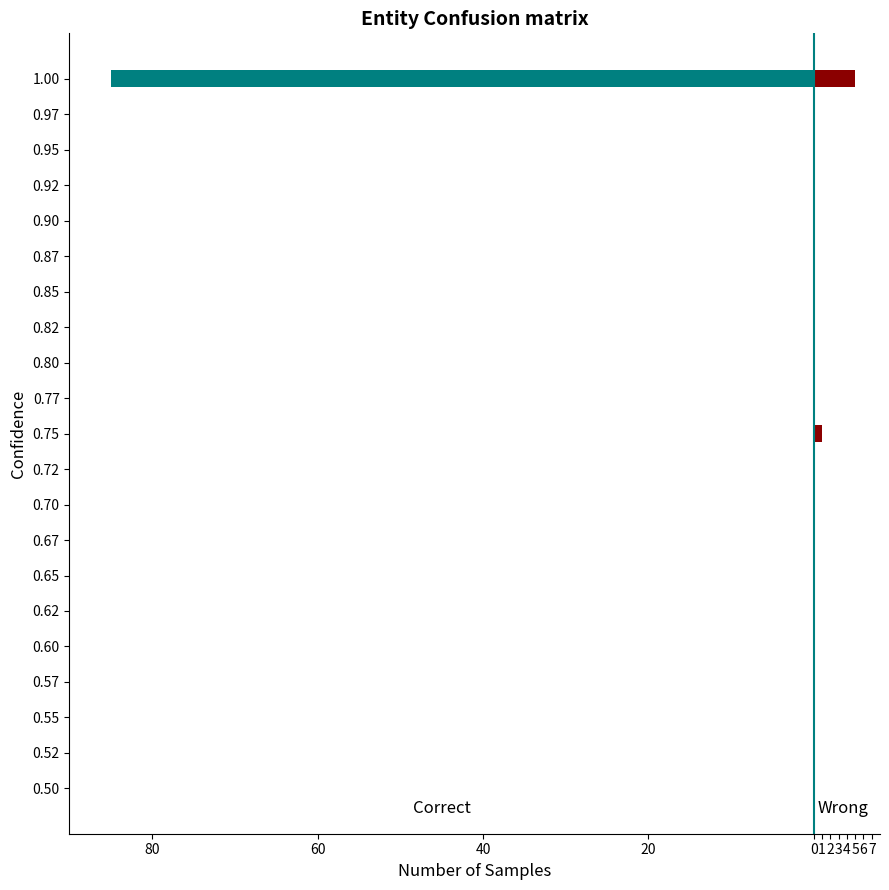

At how many categories does at least one series exceed -29?

21